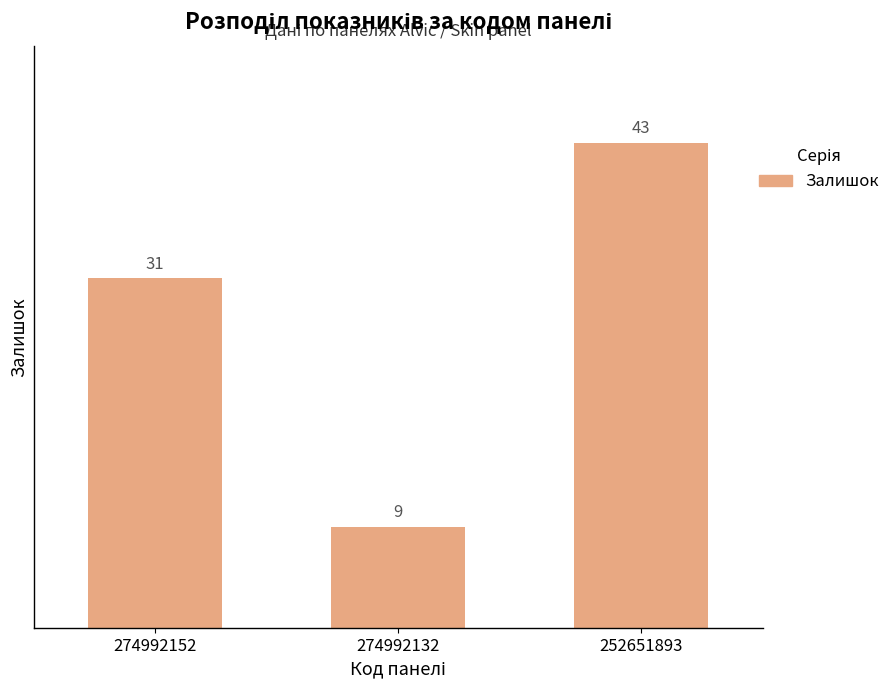

Which has a higher value, 274992132 or 274992152?

274992152